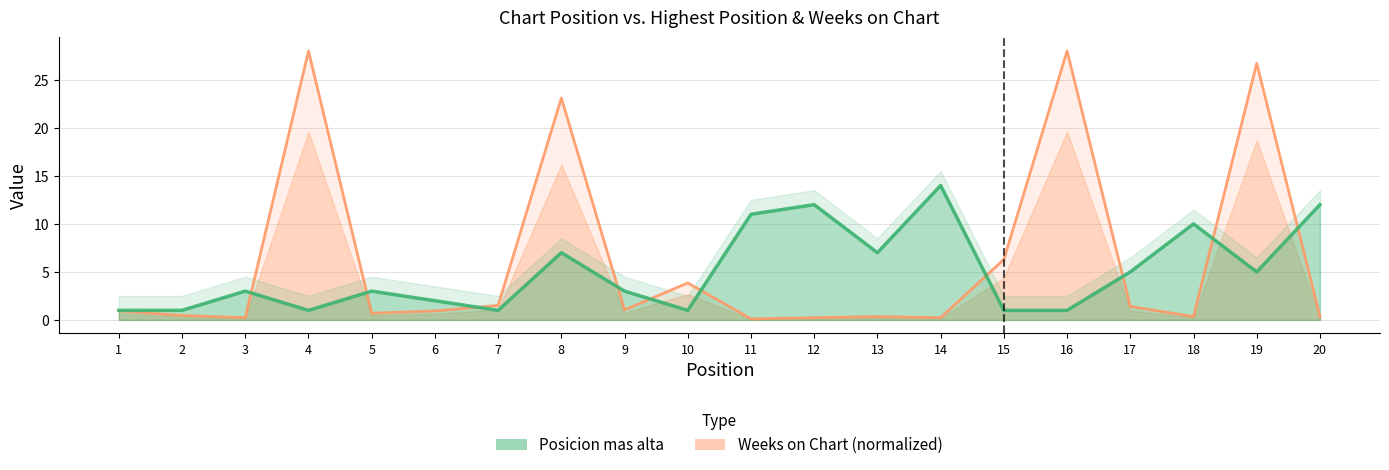

After their last crossing, which series has the higher values: Posicion mas alta or Weeks on Chart?

Posicion mas alta